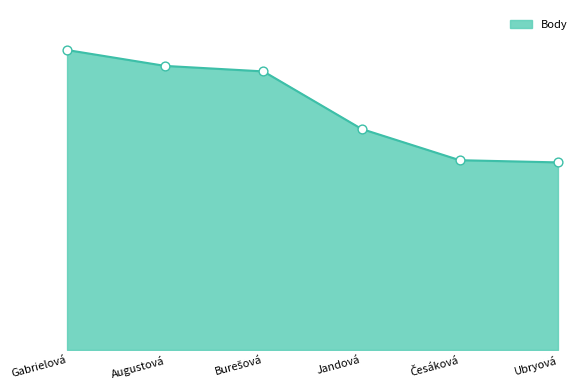

Between Jandová and Gabrielová, which is larger?

Gabrielová